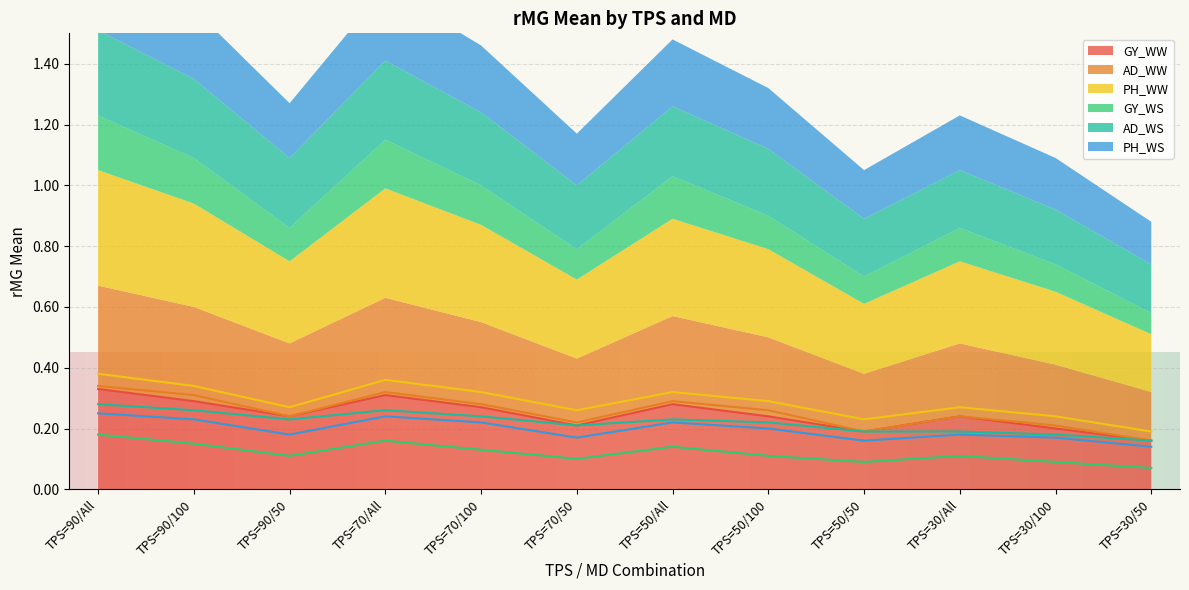

Which series has the largest total across all categories?

PH_WW